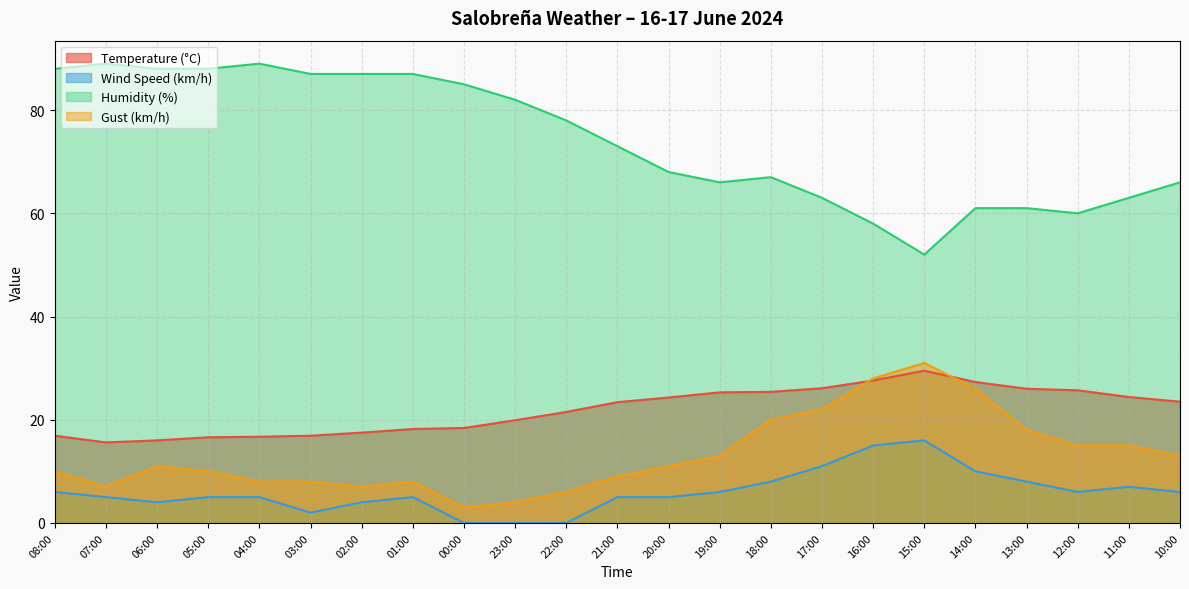

What is the label of the 19th point from the right?

04:00